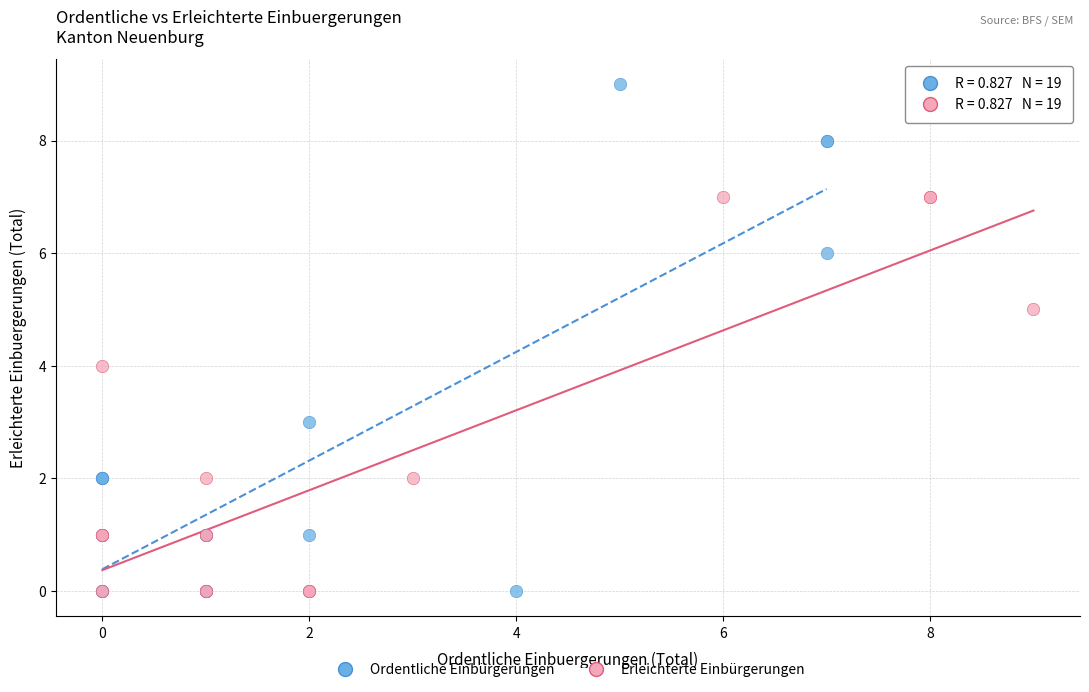

Which series reaches the maximum Y coordinate?

Ordentliche Einbürgerungen